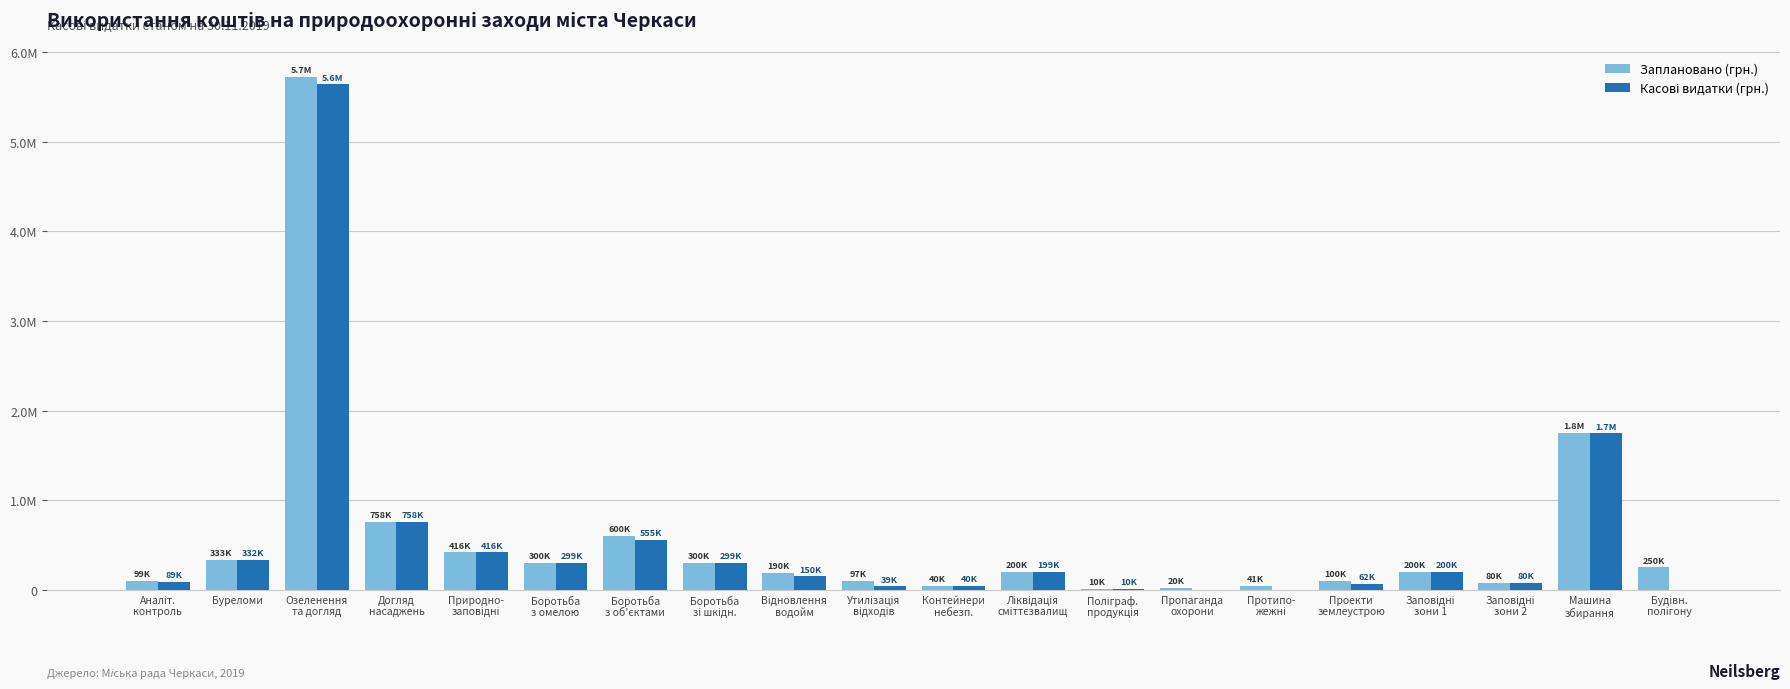

What is the maximum value shown in the chart?

5724805.1